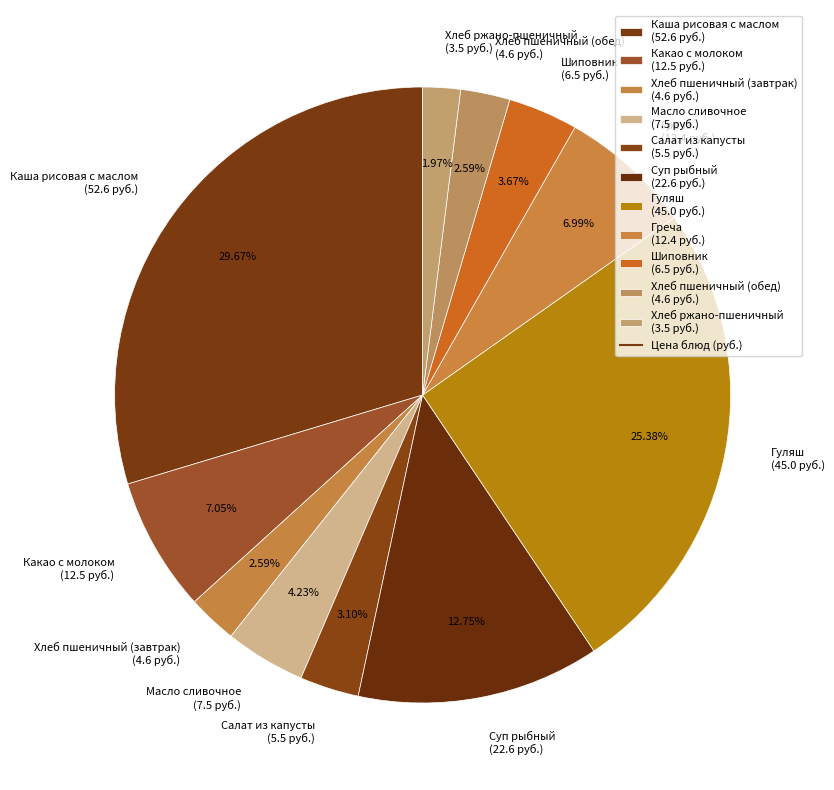

What is the largest slice in the pie chart?

Каша рисовая с маслом